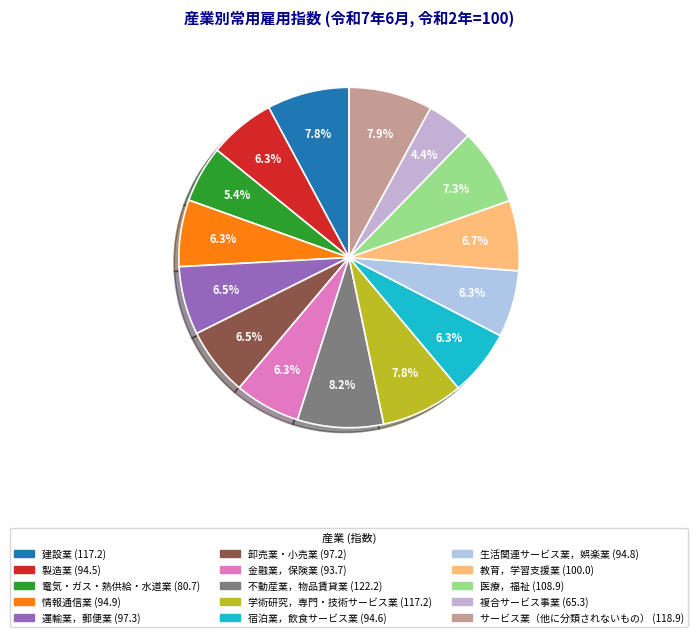

To the nearest percent, what is the difference between the 運輸業，郵便業 and 複合サービス事業 slice percentages?

2%